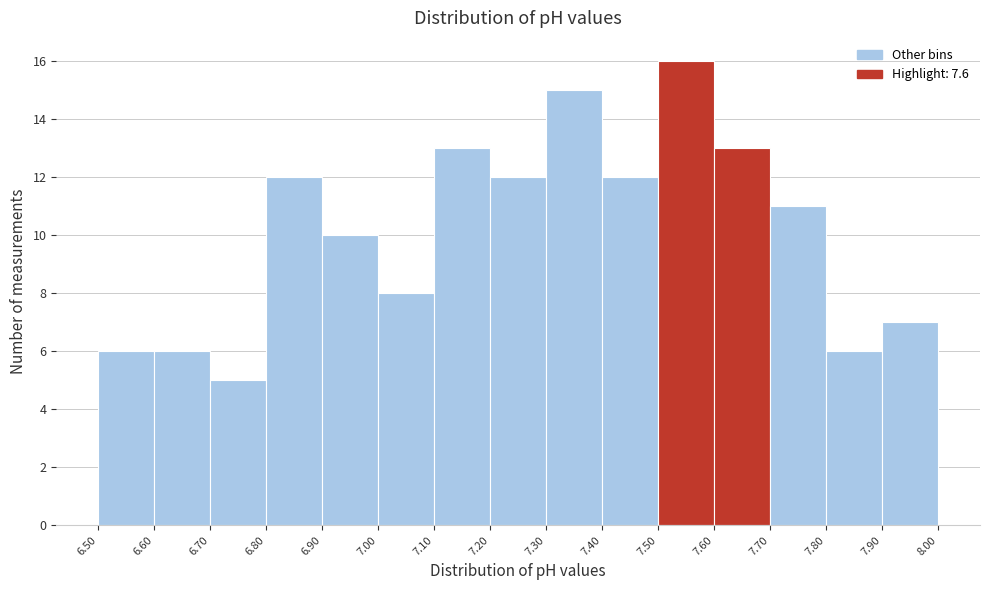

Which range on the x-axis has the tallest bar?

7.50 to 7.60